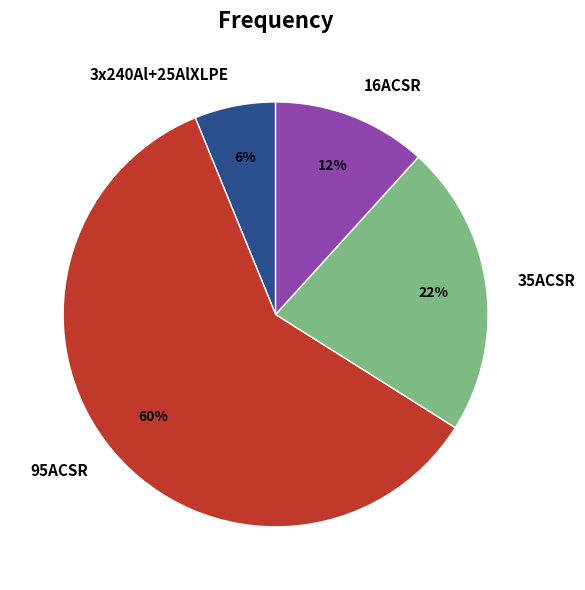

To the nearest percent, what is the difference between the largest and smallest slice percentages?

54%